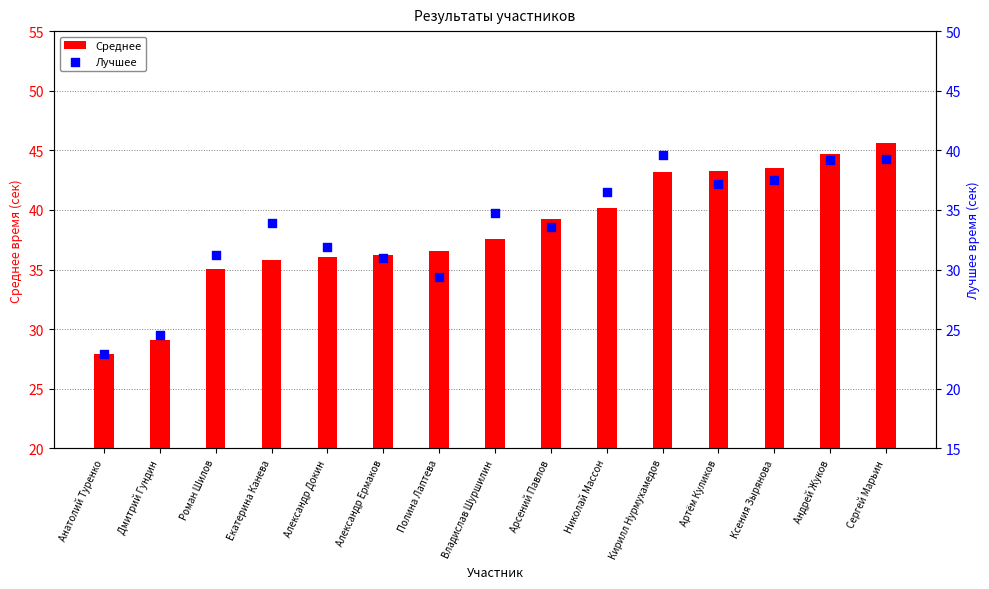

Is the value of Среднее at Андрей Жуков greater than the value of Лучшее at Полина Лаптева?

Yes